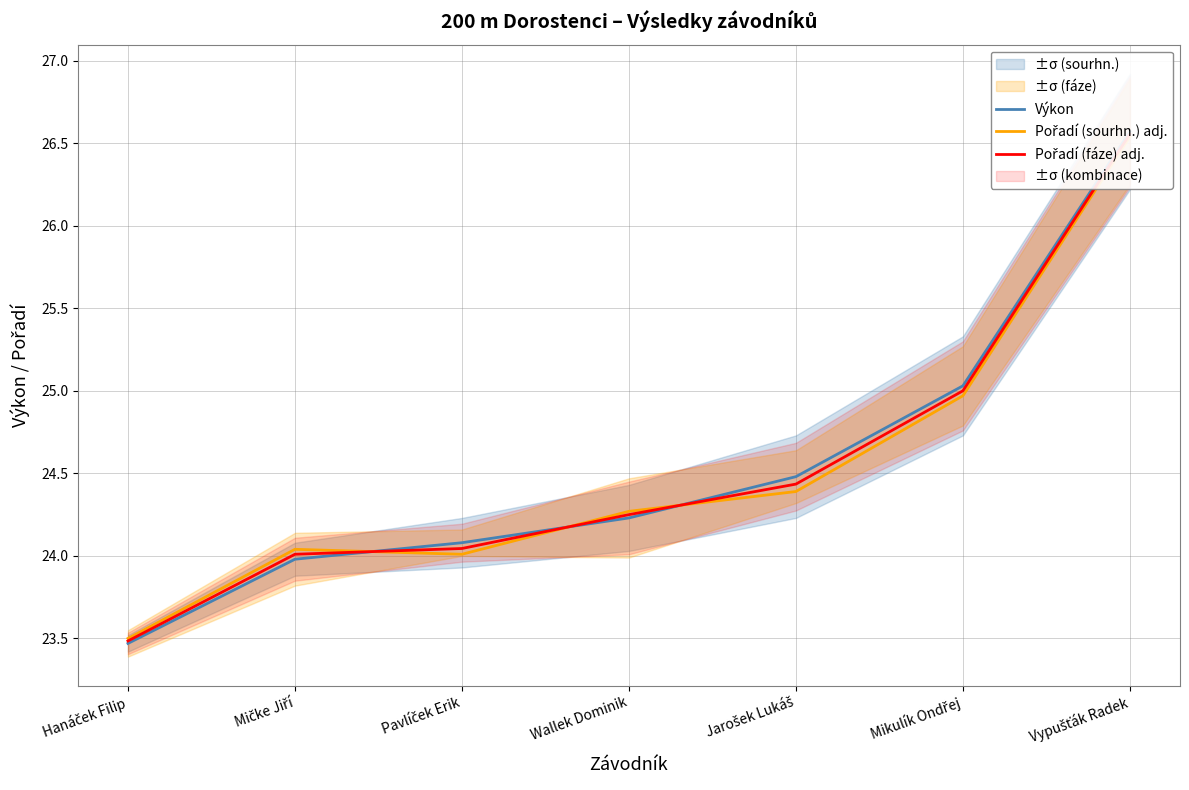

Where is Výkon nearest to the value 25?

Mikulík Ondřej